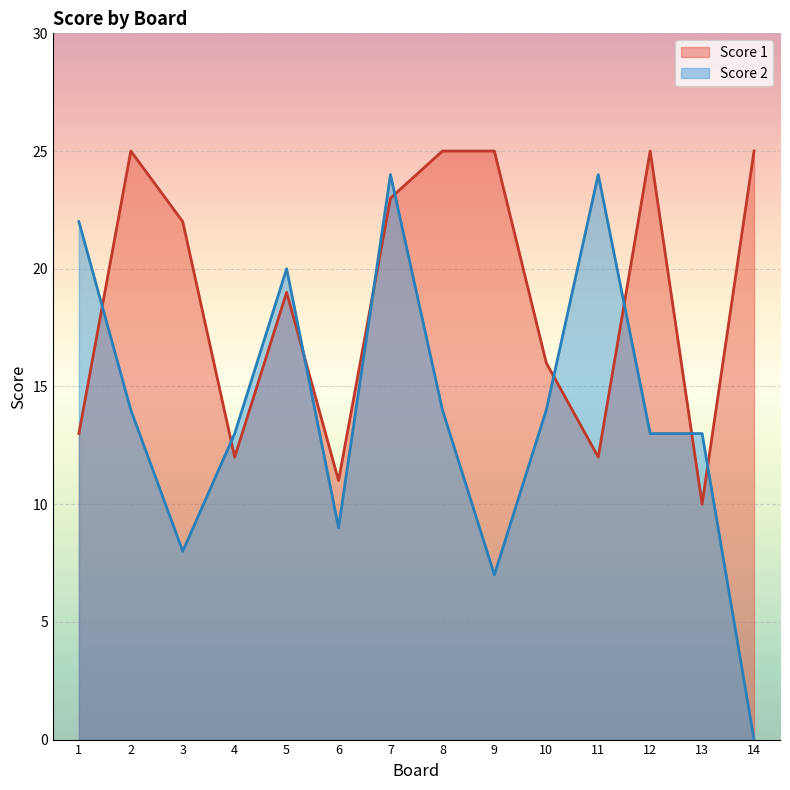

Is it true that Score 1 equals 13 at 2?

False